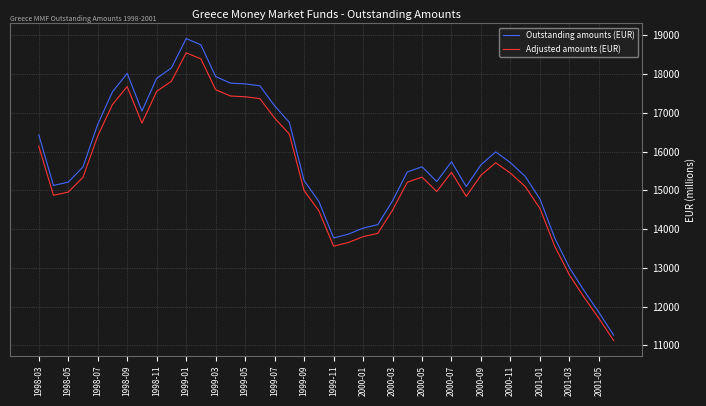

List the series in order of their overall mean, lowest first.

Adjusted amounts (EUR), Outstanding amounts (EUR)